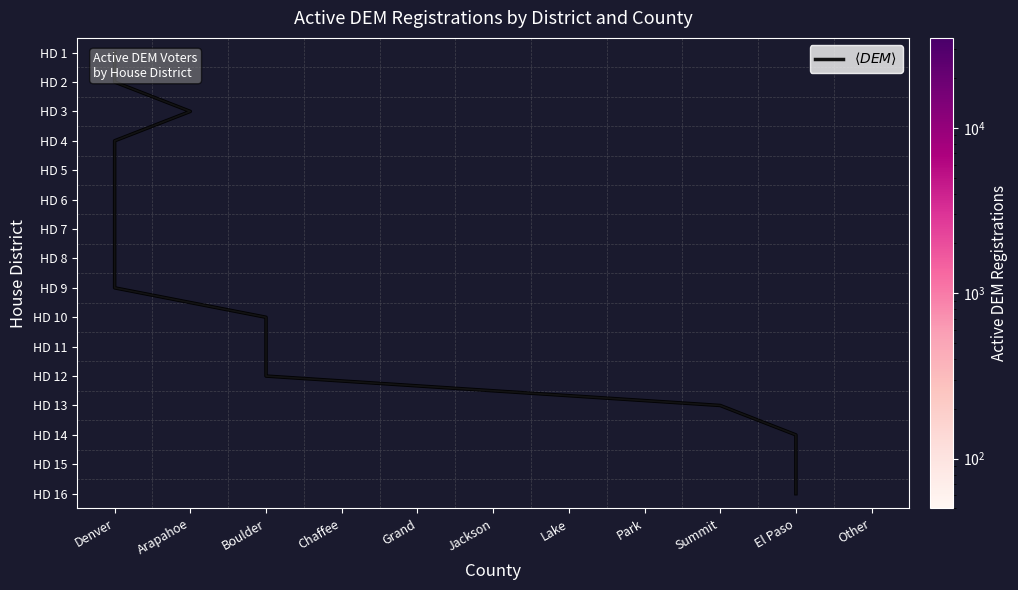

The HD 16 series shows -8329 at 5. True or false?

False